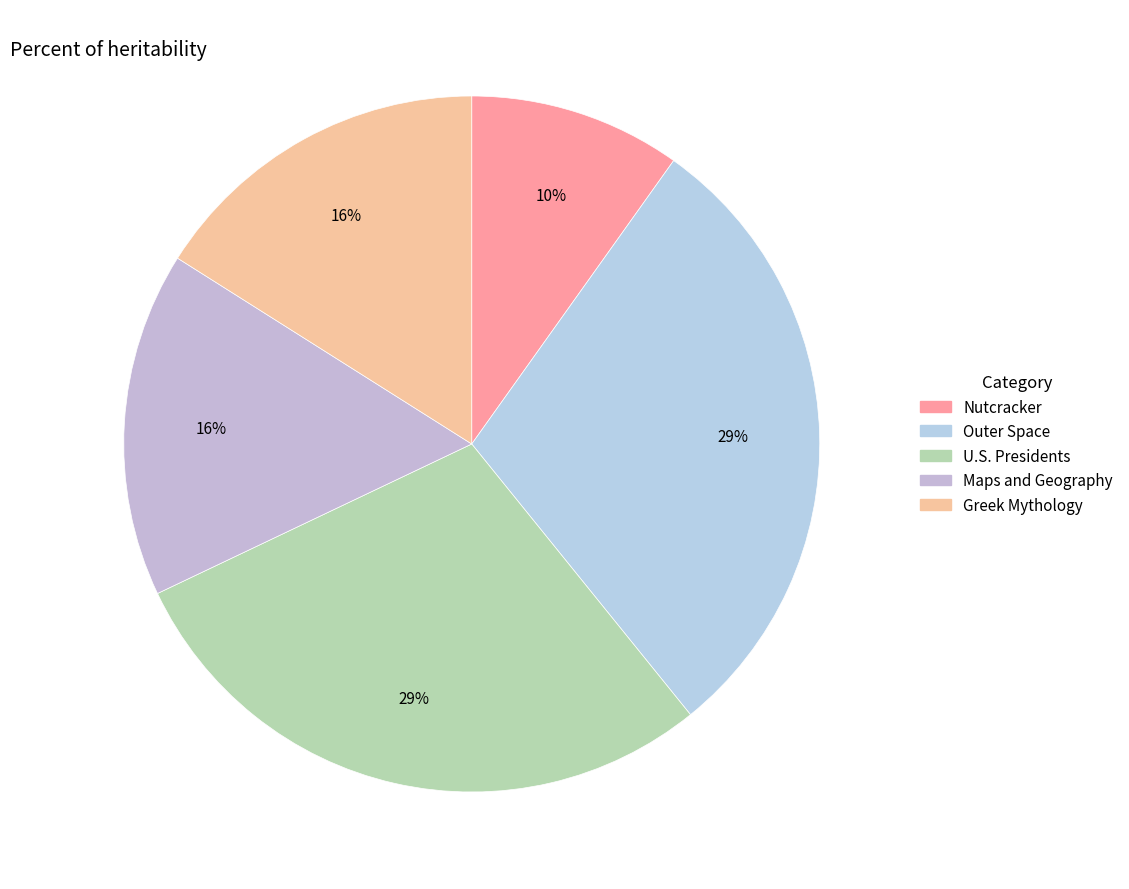

To the nearest percent, what portion does Maps and Geography represent?

16%